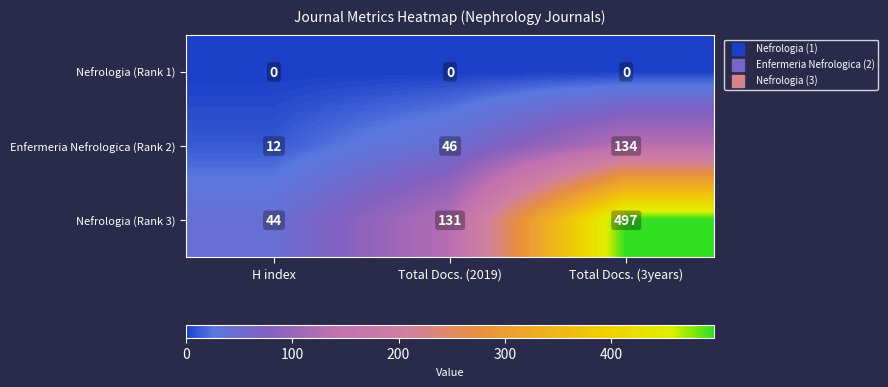

Count the Enfermeria Nefrologica (Rank 2) values in the range 12 to 134.

3